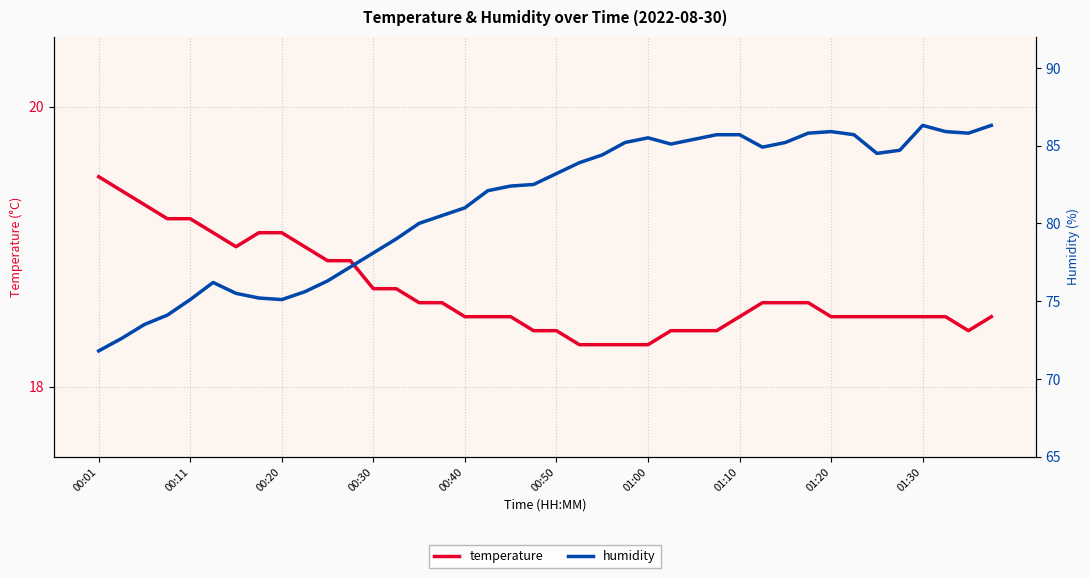

How many lines are shown in the chart?

2